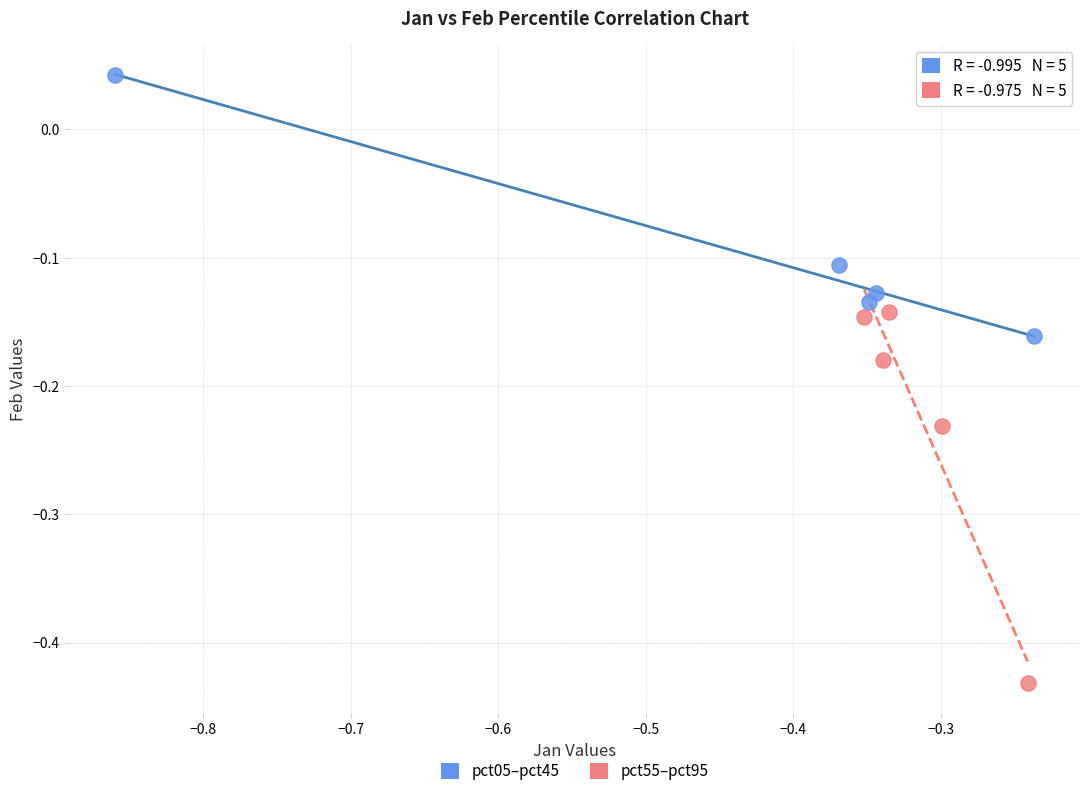

Which series contains the lowest Y value?

pct55–pct95